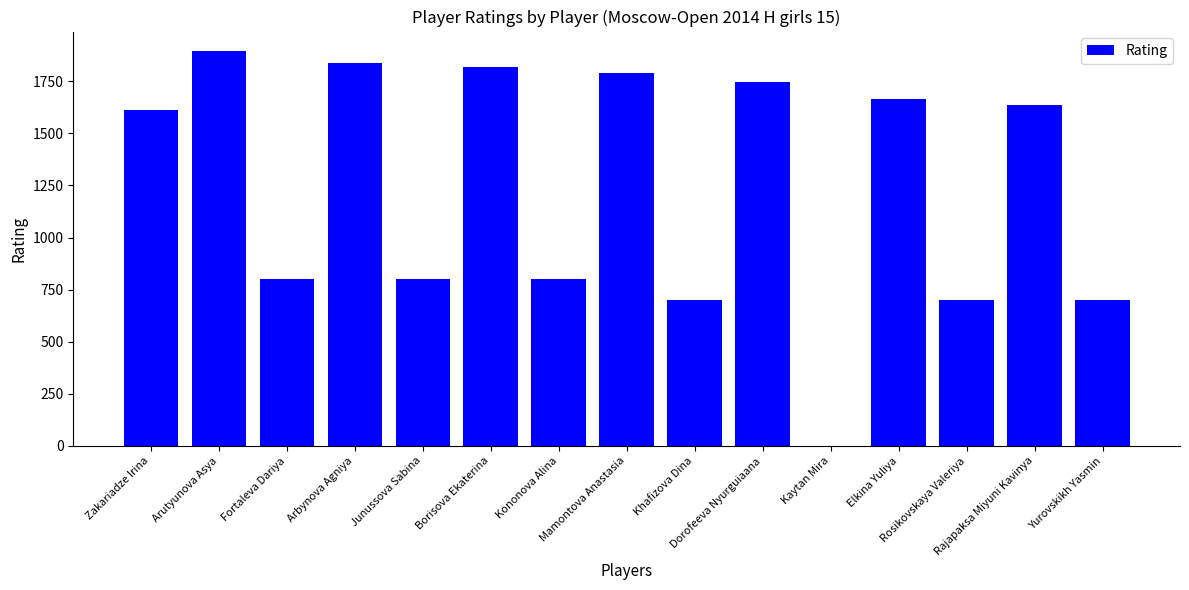

The chart shows a value of 800 at Junussova Sabina. True or false?

True